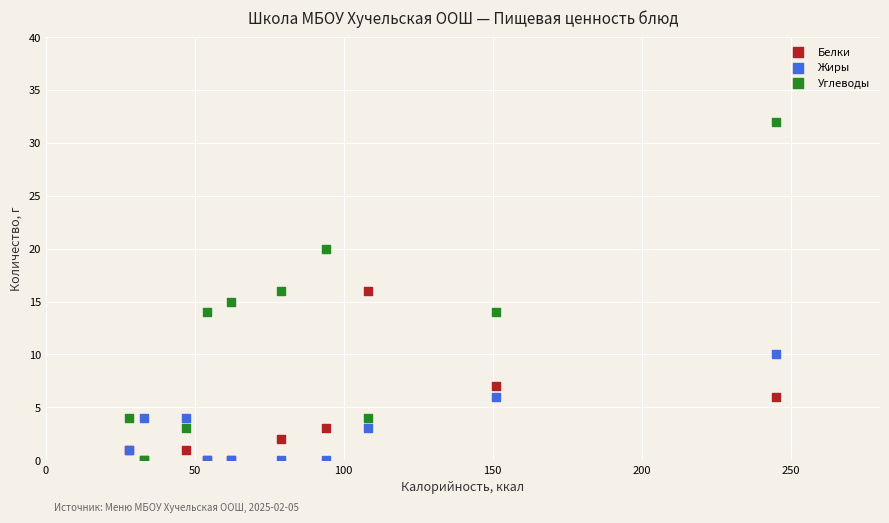

Which series contains the highest Y value?

Углеводы